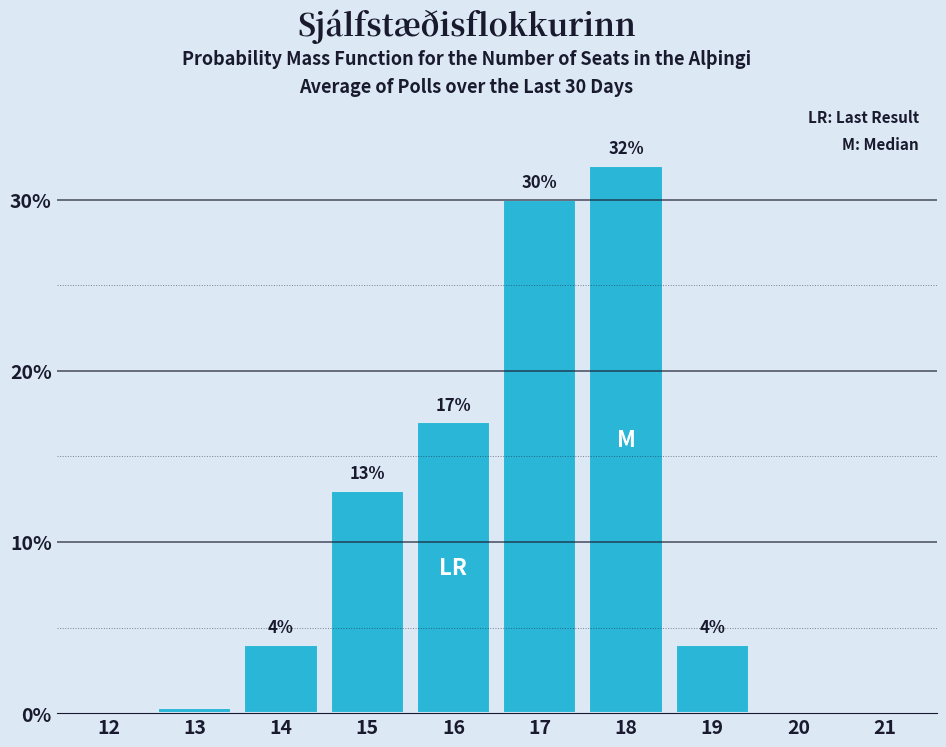

True or false: the data shows 0.1 at 20.

True